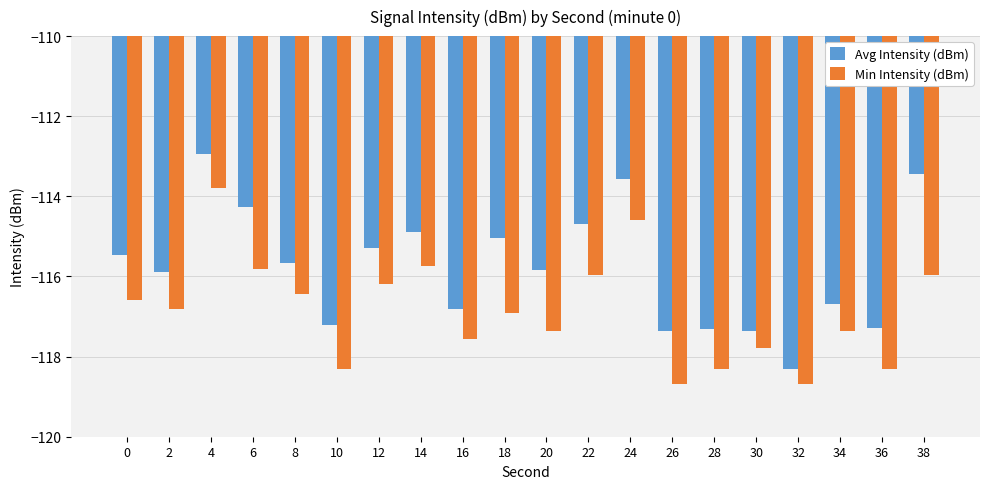

Rank the series by their maximum value, from highest to lowest.

Avg Intensity (dBm), Min Intensity (dBm)